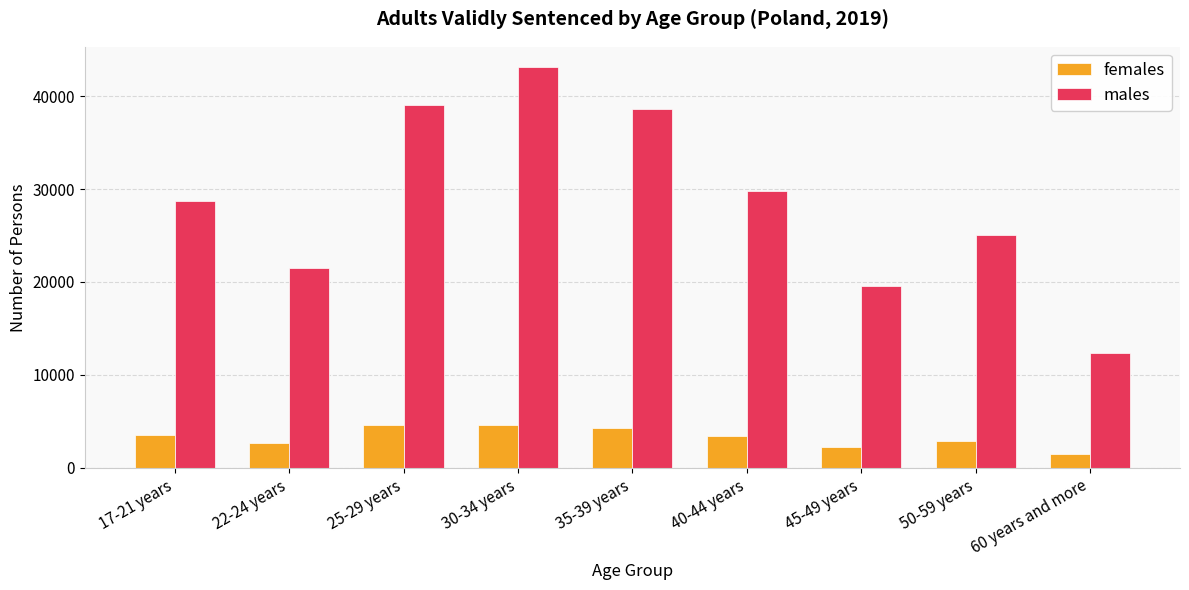

The value of females at 40-44 years is 3458. True or false?

True